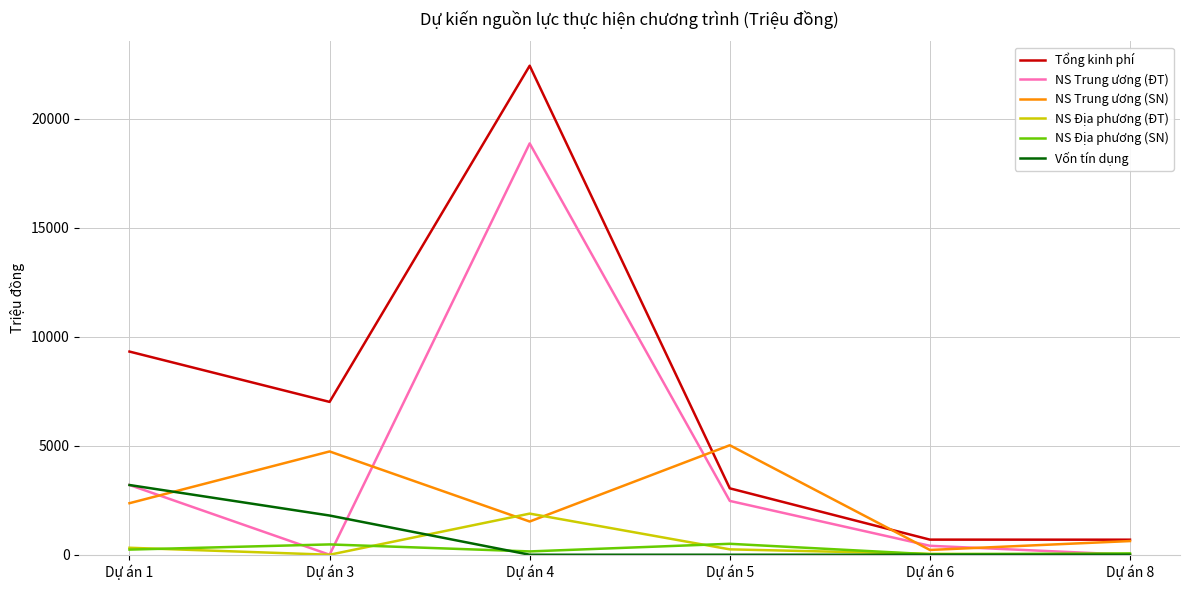

Which series has the largest range (max minus min)?

Tổng kinh phí